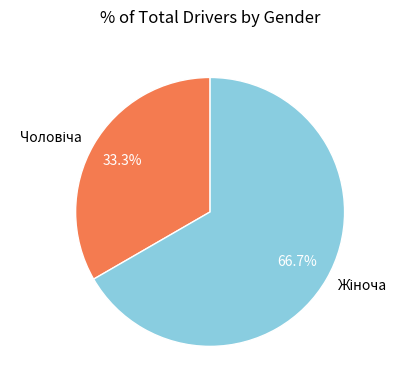

Is there a majority slice in this chart?

Yes